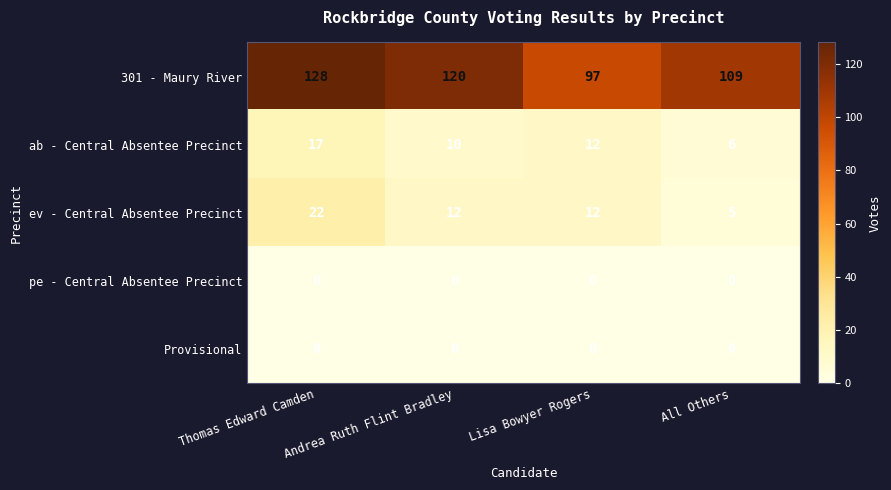

Is it true that Provisional equals 0 at Andrea Ruth Flint Bradley?

True